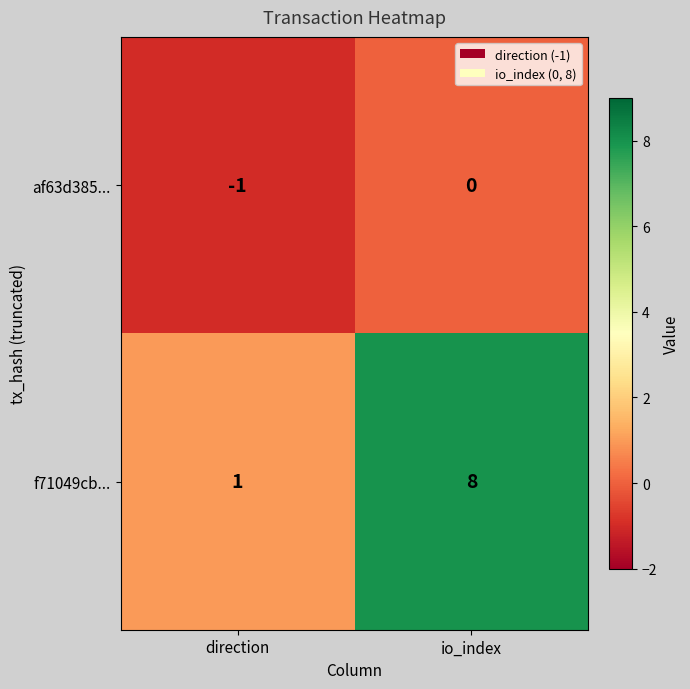

Rank the series by their maximum value, from lowest to highest.

af63d385..., f71049cb...